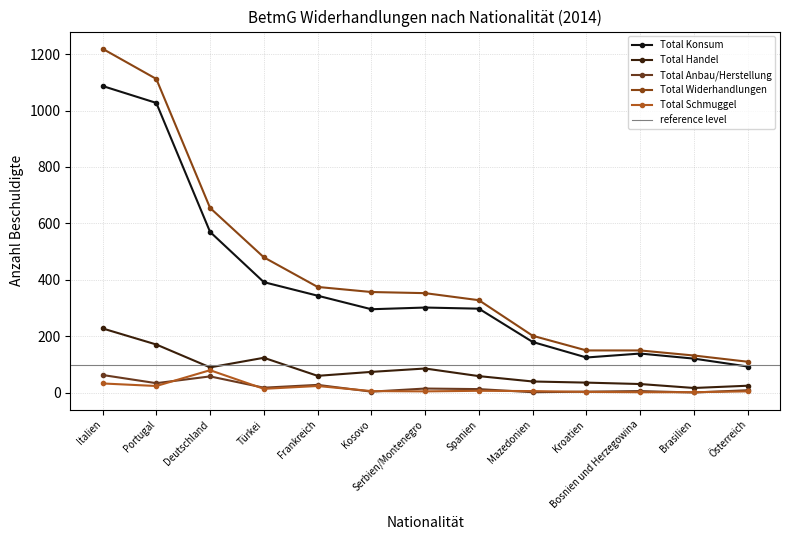

Reading left to right, extract all data points from this chart.

Total Konsum: Italien=1087	Portugal=1027	Deutschland=570	Türkei=392	Frankreich=344	Kosovo=296	Serbien/Montenegro=302	Spanien=298	Mazedonien=180	Kroatien=125	Bosnien und Herzegowina=139	Brasilien=121	Österreich=93
Total Handel: Italien=228	Portugal=171	Deutschland=90	Türkei=124	Frankreich=60	Kosovo=74	Serbien/Montenegro=86	Spanien=59	Mazedonien=40	Kroatien=36	Bosnien und Herzegowina=31	Brasilien=17	Österreich=25
Total Anbau/Herstellung: Italien=63	Portugal=34	Deutschland=58	Türkei=18	Frankreich=28	Kosovo=4	Serbien/Montenegro=15	Spanien=13	Mazedonien=2	Kroatien=4	Bosnien und Herzegowina=6	Brasilien=1	Österreich=9
Total Widerhandlungen: Italien=1219	Portugal=1112	Deutschland=655	Türkei=480	Frankreich=375	Kosovo=357	Serbien/Montenegro=353	Spanien=328	Mazedonien=202	Kroatien=150	Bosnien und Herzegowina=150	Brasilien=132	Österreich=110
Total Schmuggel: Italien=33	Portugal=24	Deutschland=80	Türkei=14	Frankreich=24	Kosovo=6	Serbien/Montenegro=5	Spanien=7	Mazedonien=6	Kroatien=3	Bosnien und Herzegowina=2	Brasilien=2	Österreich=5